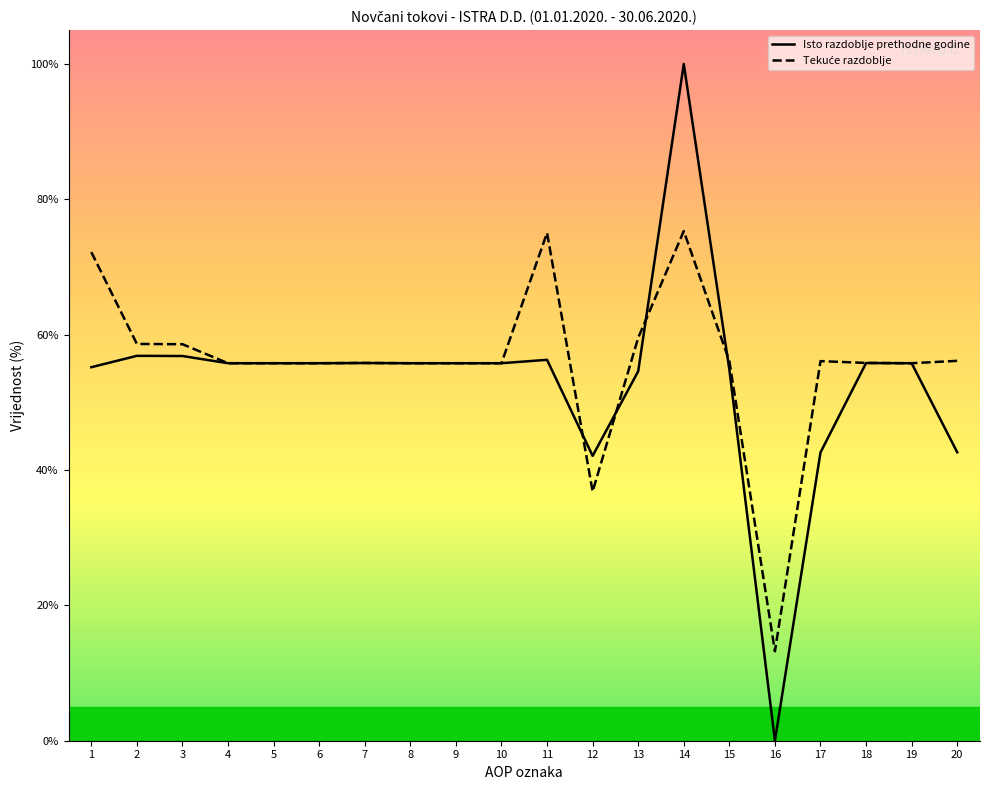

What is the total value across all series at 11?

131.3